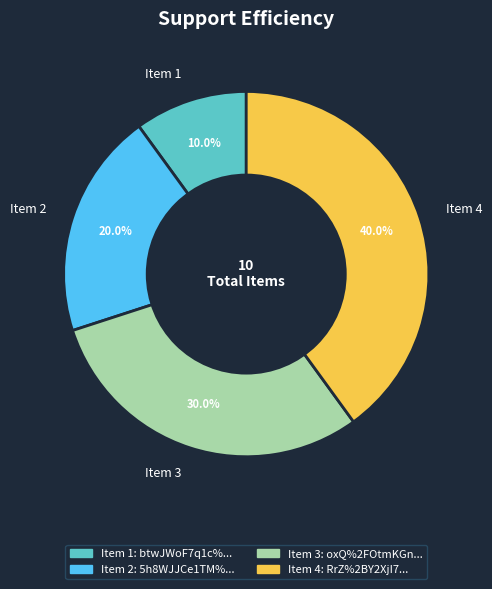

Count the number of slices in the pie.

4